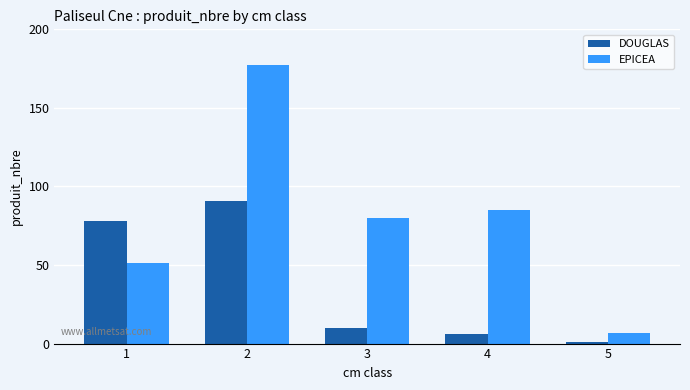

List the labels in order of EPICEA value, largest first.

2, 4, 3, 1, 5